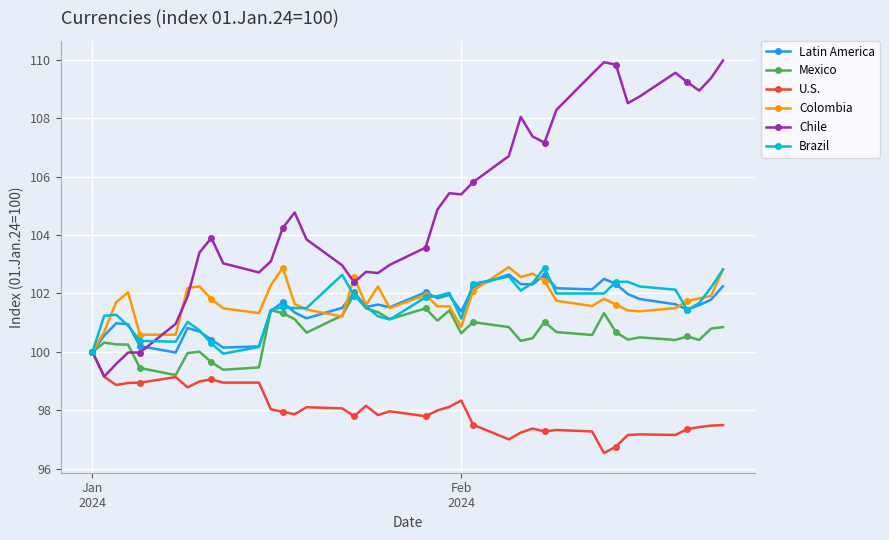

What is the value of the U.S. point at the 12th from the left?

98.0